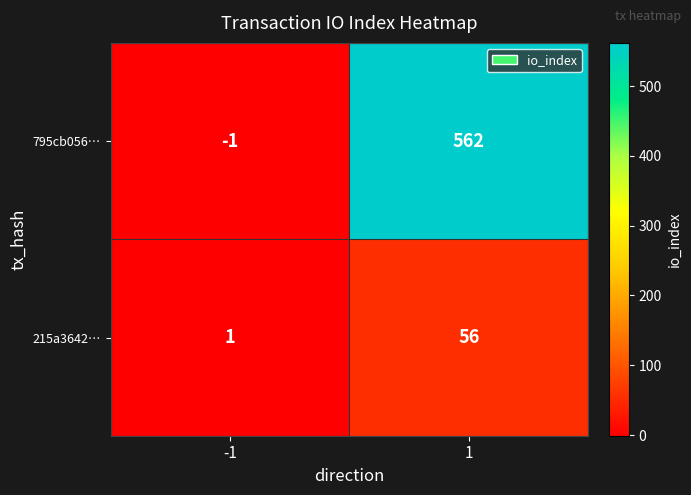

The 215a3642… series shows 24 at 1. True or false?

False